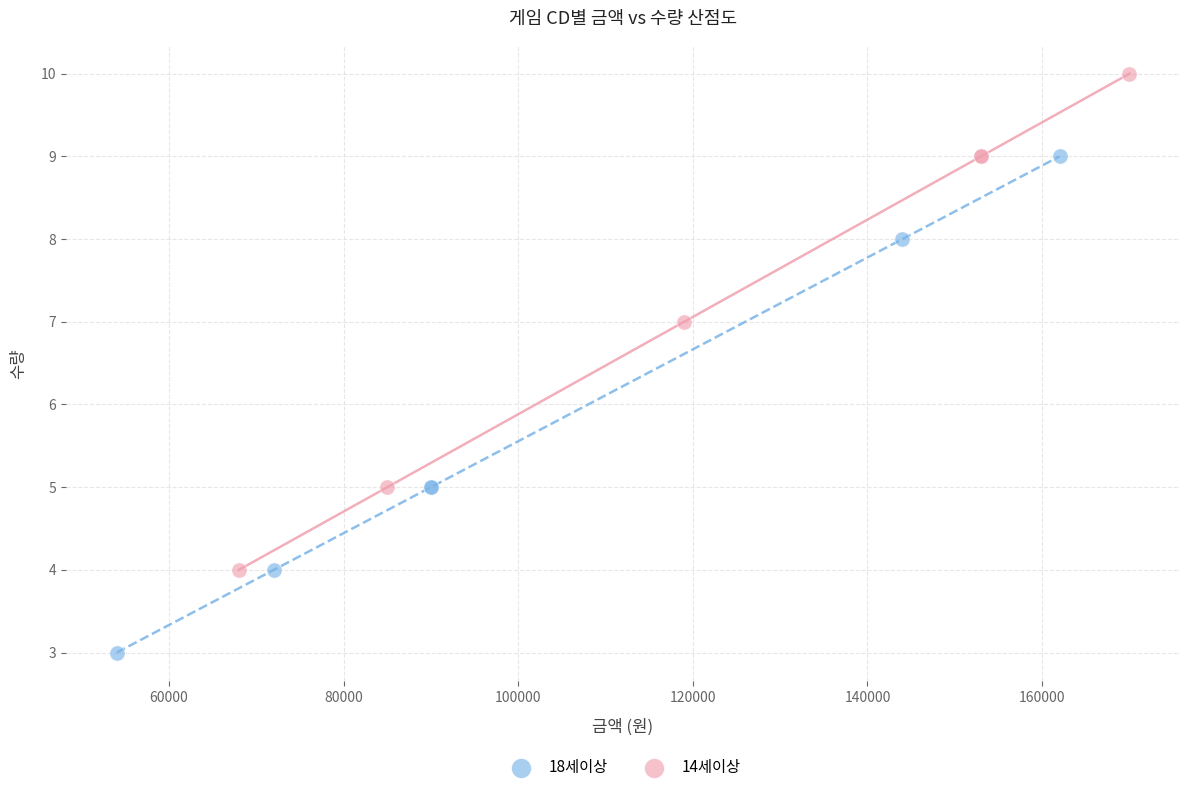

Which series contains the highest Y value?

14세이상